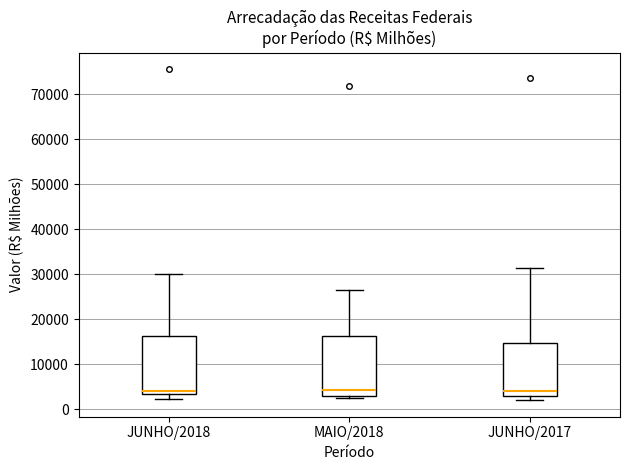

Reading left to right, read every box against the y-axis: the position of its median line, the range the box covers, and the ends of its whiskers. The values are not printed on the chart, so give them approximately, as read against the axis.

JUNHO/2018: median 4000, box 3000 to 16000, whiskers 2000 to 30000
MAIO/2018: median 4000, box 3000 to 16000, whiskers 3000 (just below the box's lower edge) to 26000
JUNHO/2017: median 4000, box 3000 to 15000, whiskers 2000 to 31000